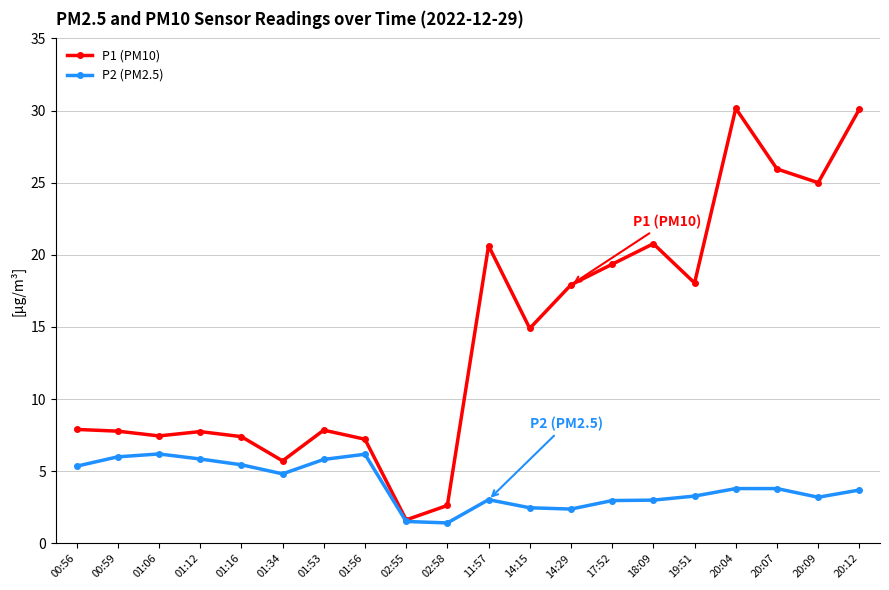

How many categories are shown in the chart?

20